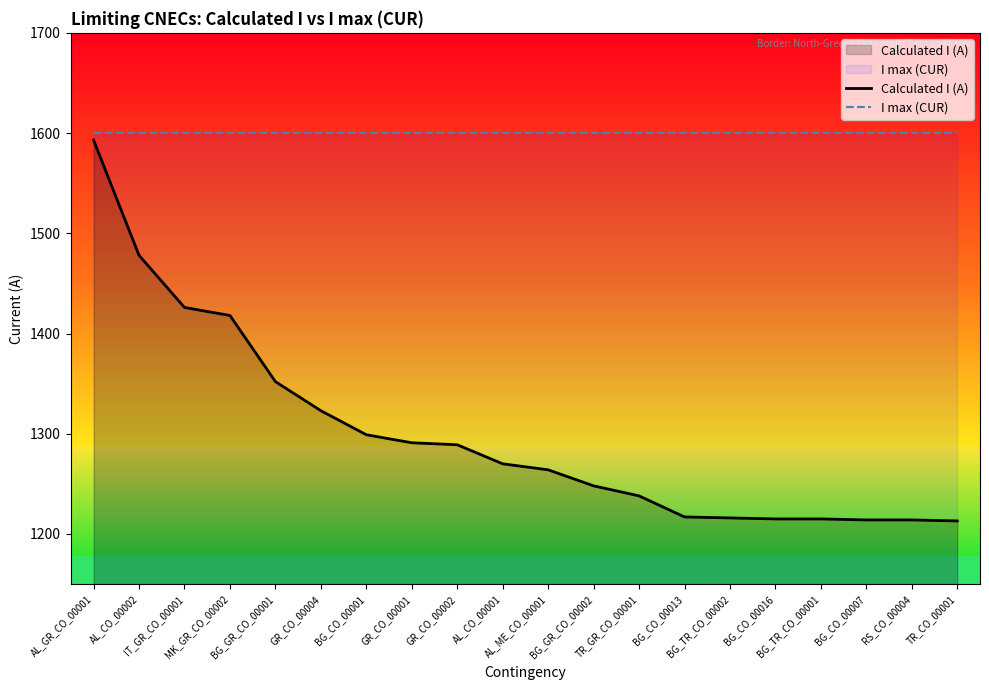

What is the greatest value displayed?

1600